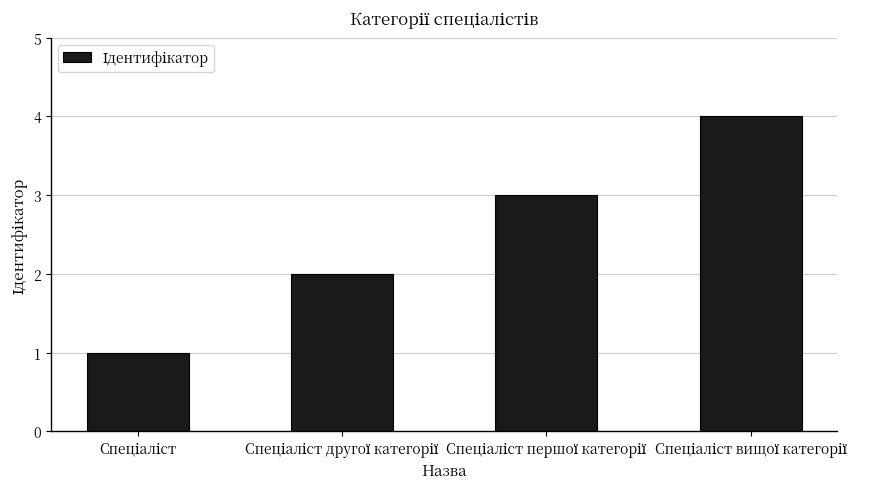

What is the value of the 2nd bar from the left?

2